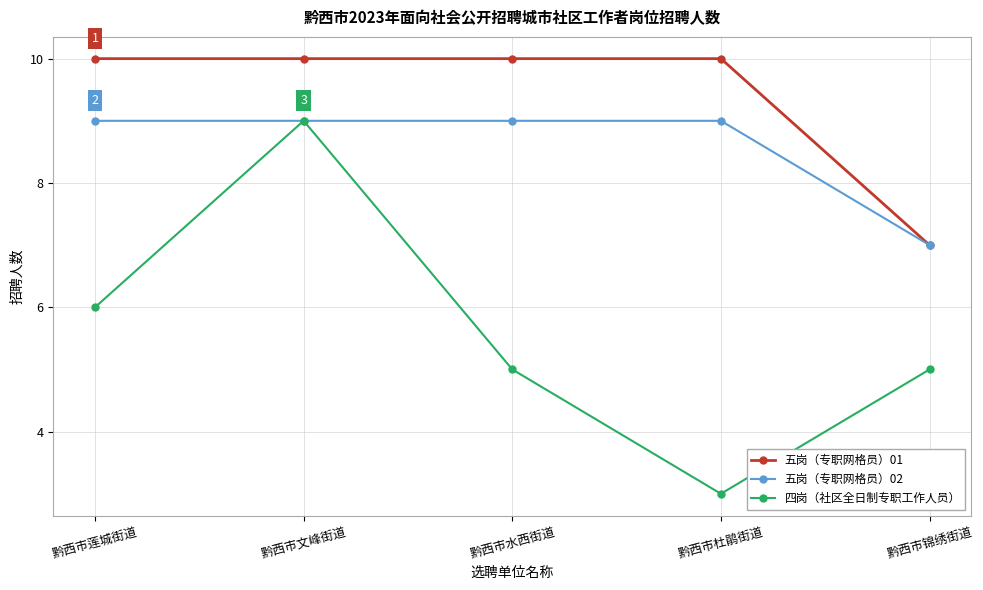

What are all the series names shown in the legend?

五岗（专职网格员）01, 五岗（专职网格员）02, 四岗（社区全日制专职工作人员）